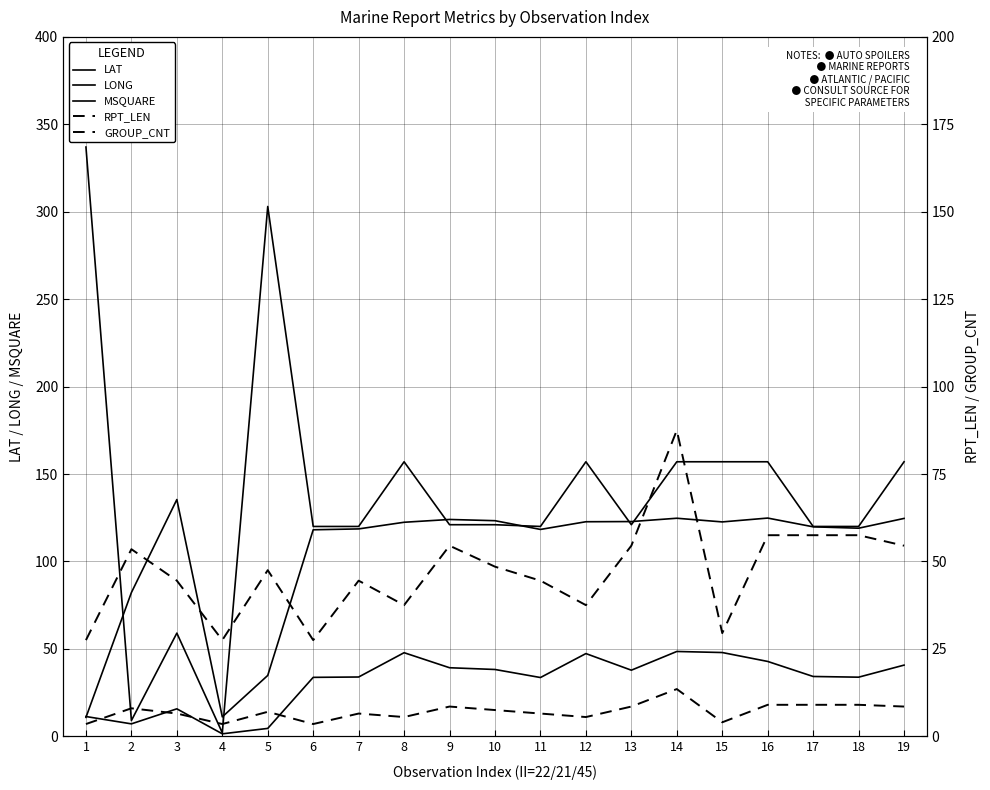

True or false: RPT_LEN and LAT intersect in this chart.

False